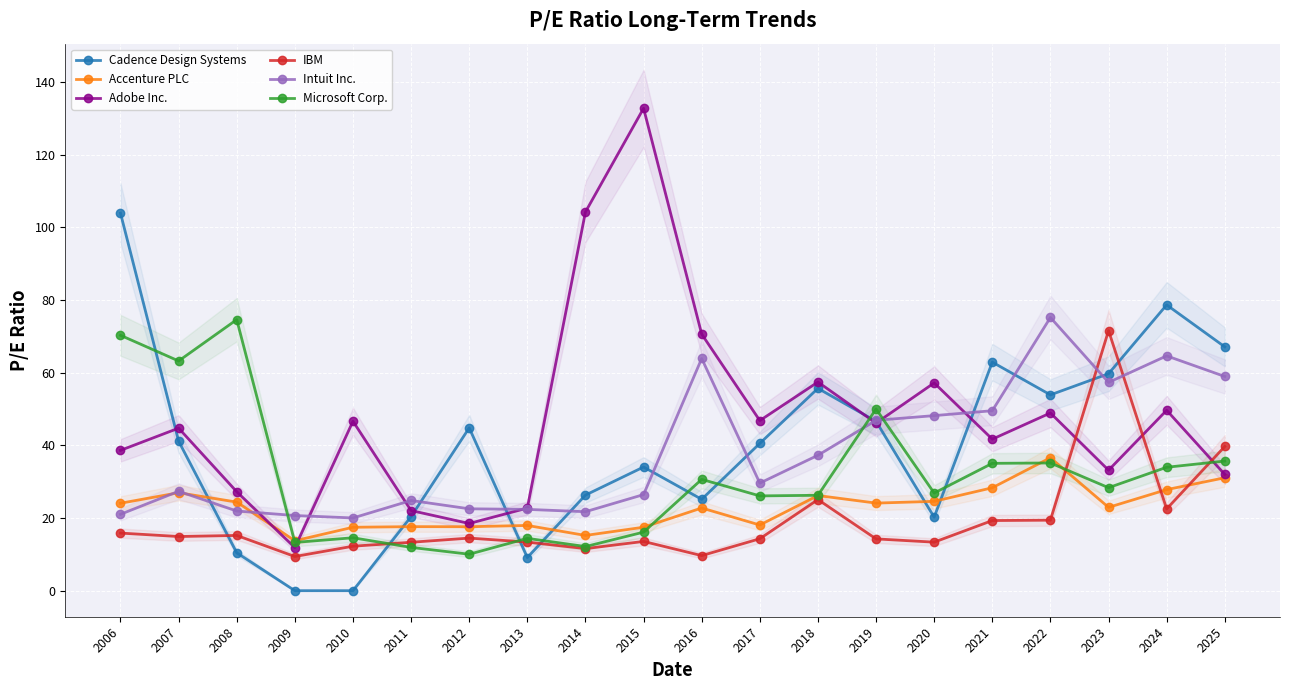

How many data points in Adobe Inc. are less than 46?

10